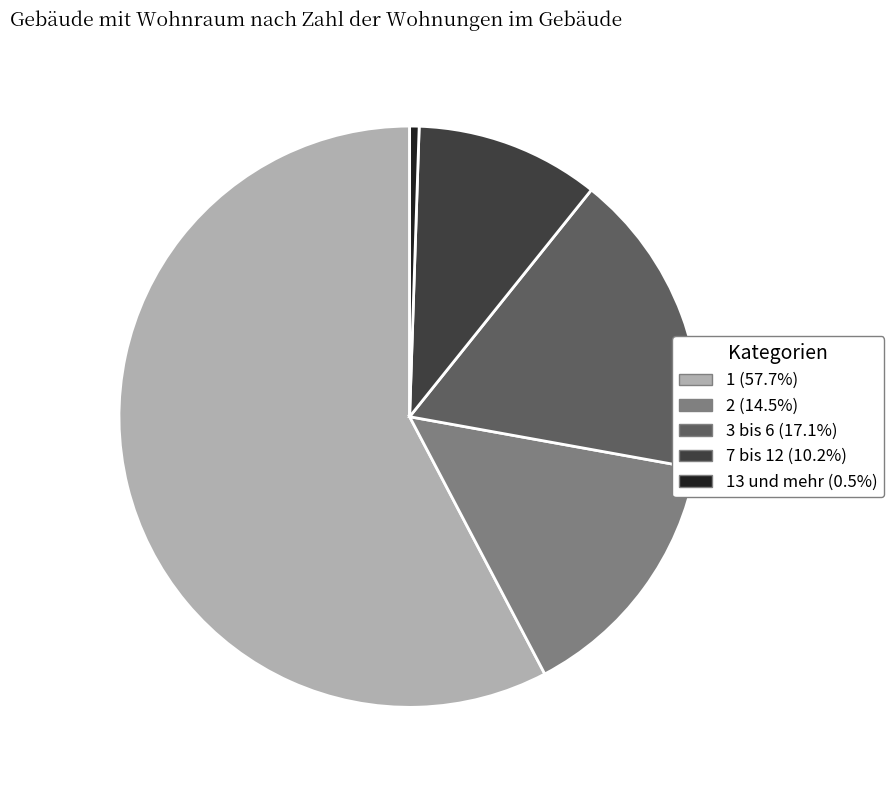

Is there a majority slice in this chart?

Yes